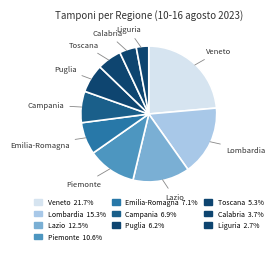

How many segments does this pie chart have?

10